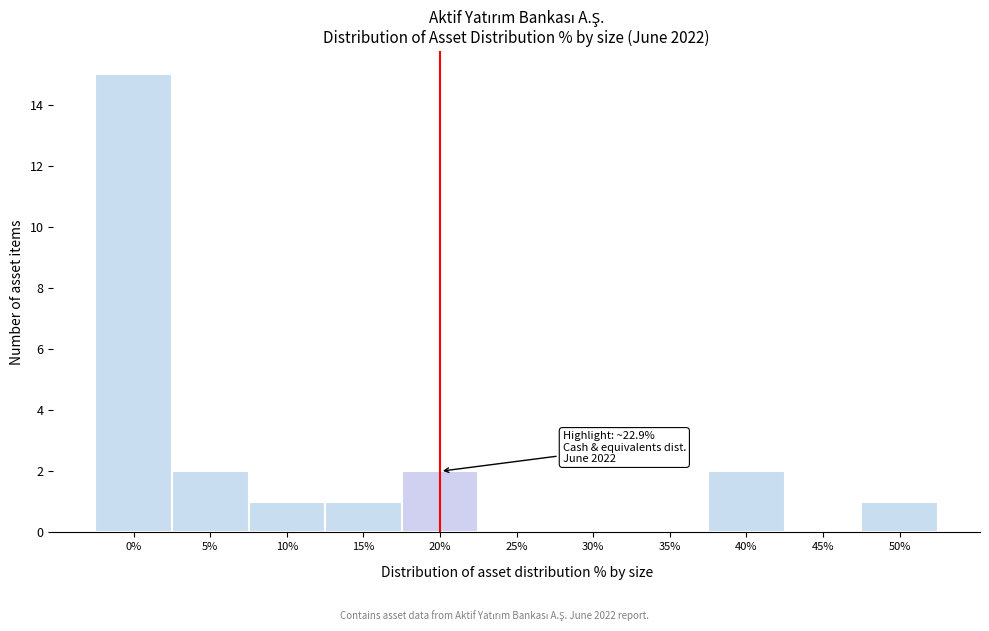

Reading left to right, transcribe all the data shown in this chart.

0%=15	5%=2	10%=1	15%=1	20%=2	25%=0	30%=0	35%=0	40%=2	45%=0	50%=1